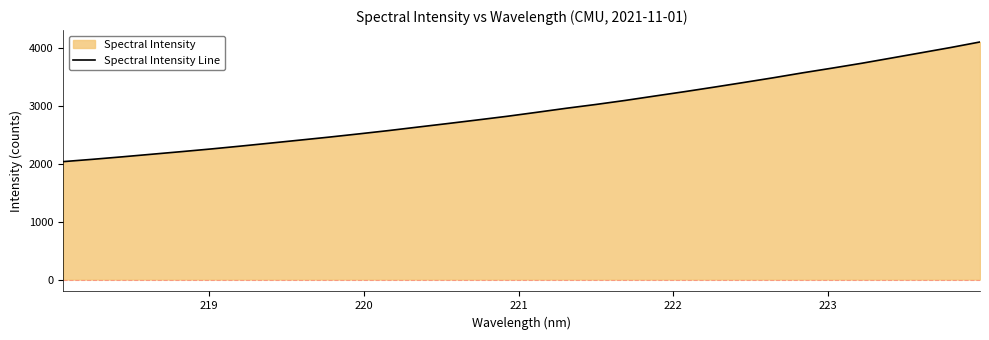

What is the difference between the maximum and minimum values?

2064.5